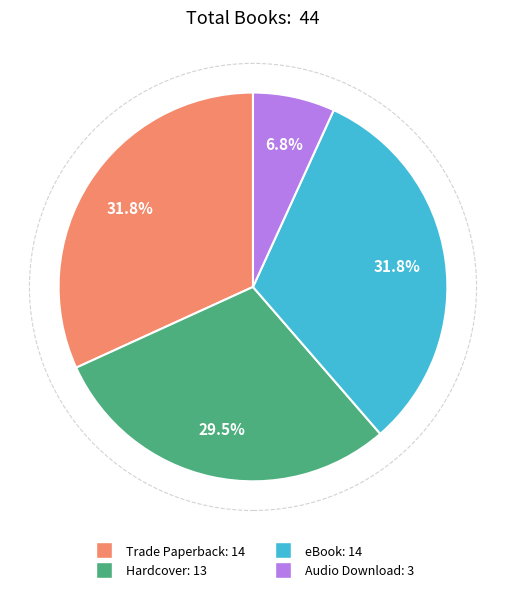

Which slice is the smallest?

Audio Download